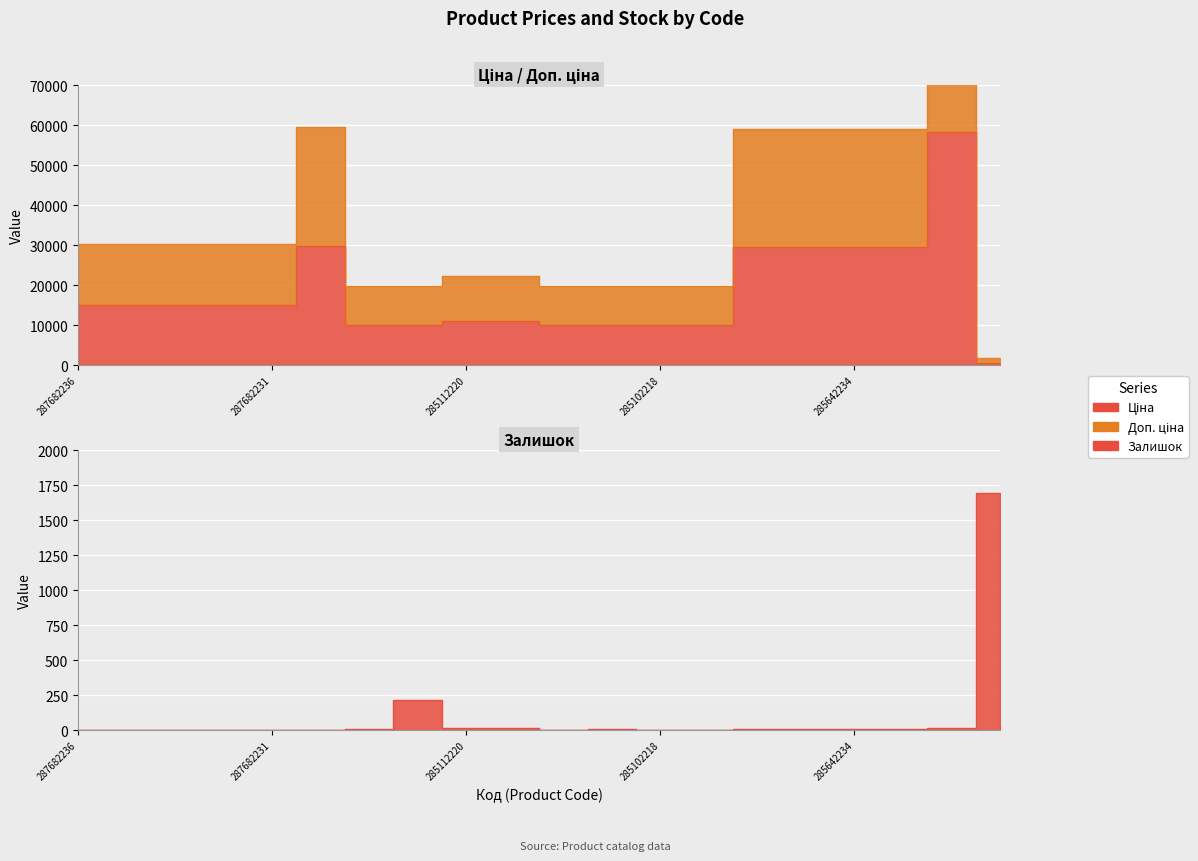

What position from the left is 285112220?

9